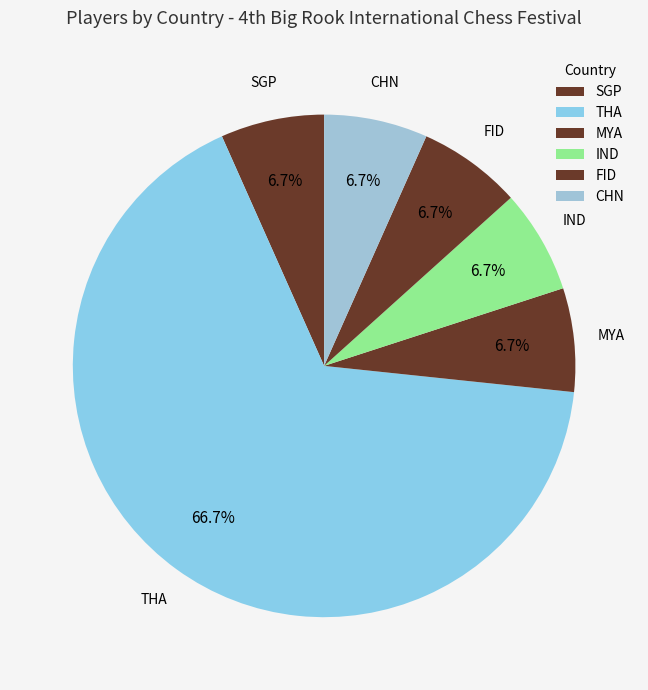

Is the sum of MYA and THA greater than half?

Yes